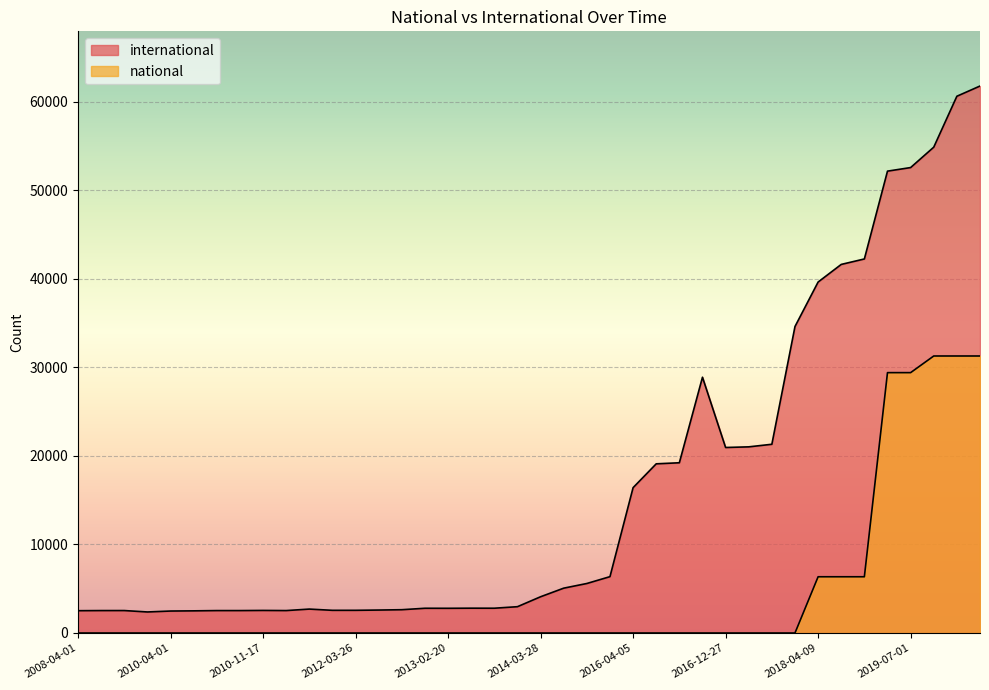

Reading left to right, list all the values displayed in this chart.

international: 2008-04-01=2517	2008-10-10=2531	2007-12-19=2533	2009-04-06=2374	2010-04-01=2479	2009-06-17=2500	2009-09-25=2530	2009-12-16=2530	2010-11-17=2547	2009-12-16=2531	2010-07-26=2699	2011-06-10=2559	2012-03-26=2560	2012-07-13=2590	2012-01-18=2629	2012-12-11=2792	2013-02-20=2788	2013-05-21=2801	2012-10-31=2797	2013-09-10=2969	2014-03-28=4091	2014-09-08=5061	2015-04-09=5588	2015-10-01=6360	2016-04-05=16408	2016-07-04=19097	2016-10-07=19217	2016-01-04=28874	2016-12-27=20941	2017-04-12=21014	2017-07-24=21305	2017-10-12=34598	2018-04-09=39620	2018-09-28=41609	2019-01-01=42225	2019-04-06=52139	2019-07-01=52543	2019-10-09=54846	2020-01-01=60594	2020-04-01=61747
national: 2008-04-01=0	2008-10-10=0	2007-12-19=0	2009-04-06=0	2010-04-01=0	2009-06-17=0	2009-09-25=0	2009-12-16=0	2010-11-17=0	2009-12-16=0	2010-07-26=0	2011-06-10=0	2012-03-26=0	2012-07-13=0	2012-01-18=0	2012-12-11=0	2013-02-20=0	2013-05-21=0	2012-10-31=0	2013-09-10=0	2014-03-28=0	2014-09-08=0	2015-04-09=0	2015-10-01=0	2016-04-05=0	2016-07-04=0	2016-10-07=0	2016-01-04=0	2016-12-27=0	2017-04-12=0	2017-07-24=0	2017-10-12=0	2018-04-09=6348	2018-09-28=6348	2019-01-01=6348	2019-04-06=29392	2019-07-01=29392	2019-10-09=31271	2020-01-01=31271	2020-04-01=31271